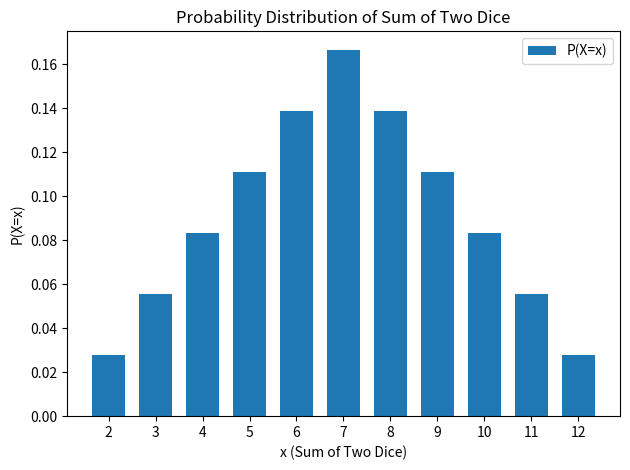

What is the sum of all values?

1.0